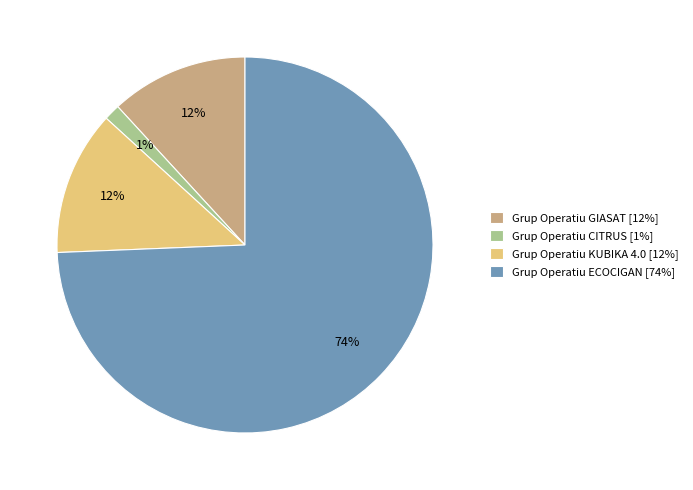

What percentage is the Grup Operatiu GIASAT slice, to the nearest percent?

12%